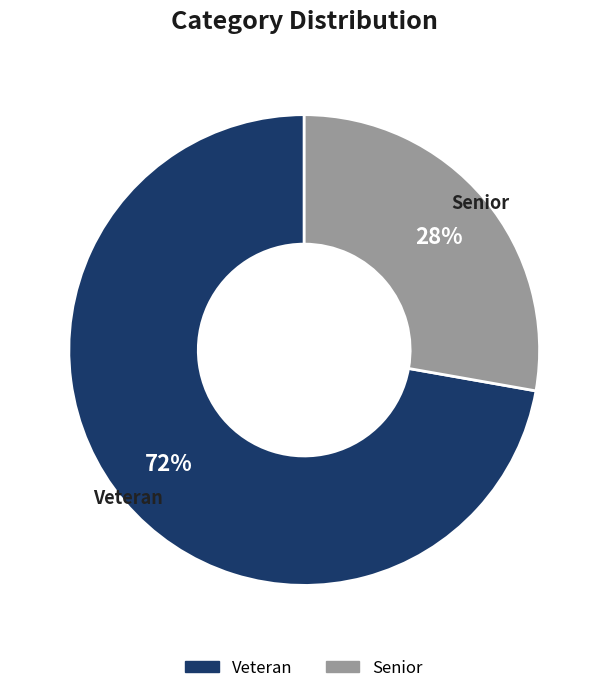

How many slices are in this pie chart?

2